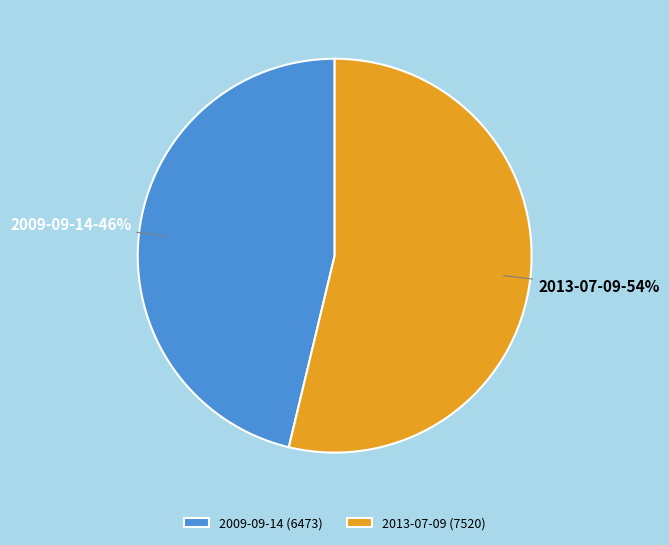

To the nearest percent, what is the combined percentage of 2013-07-09 and 2009-09-14?

100%